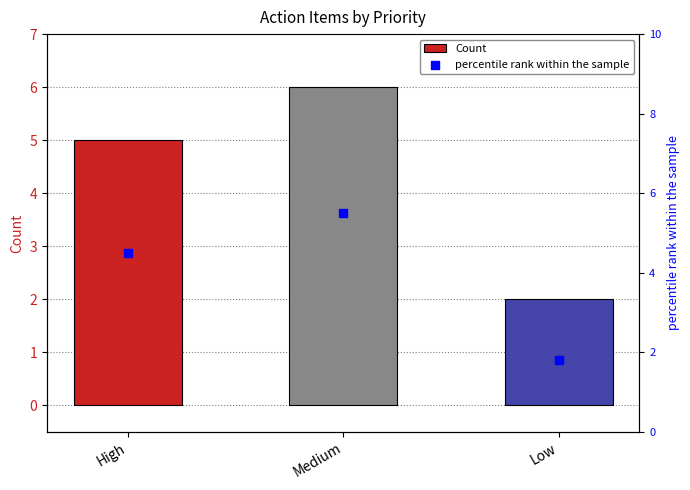

What are all the series names shown in the legend?

Count, percentile rank within the sample